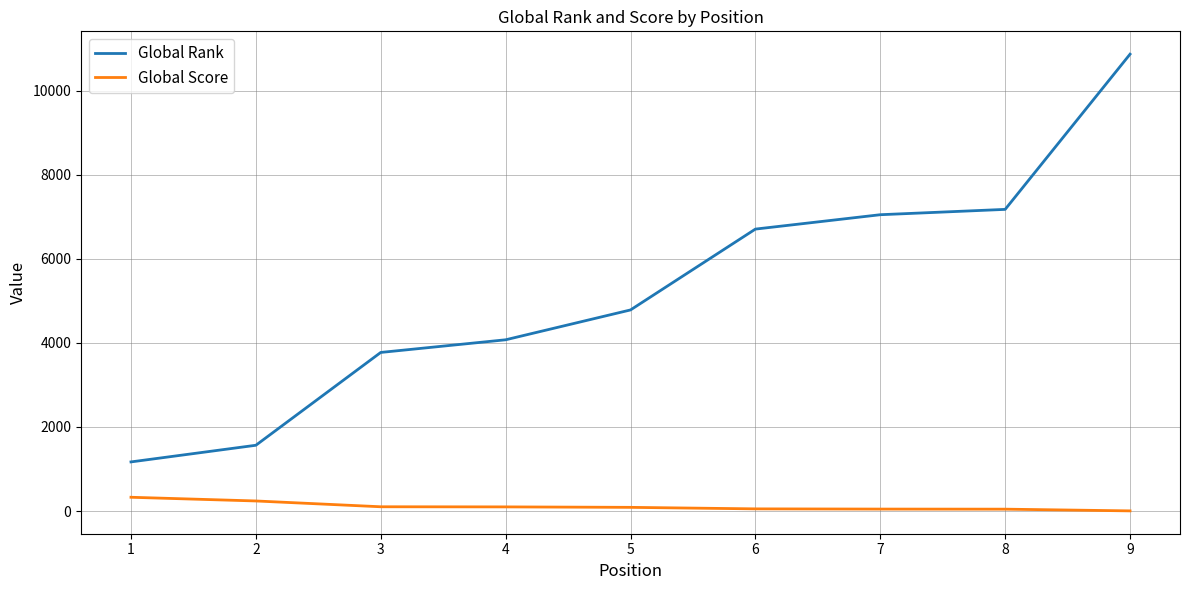

Between 2 and 4, which series saw the biggest shift?

Global Rank